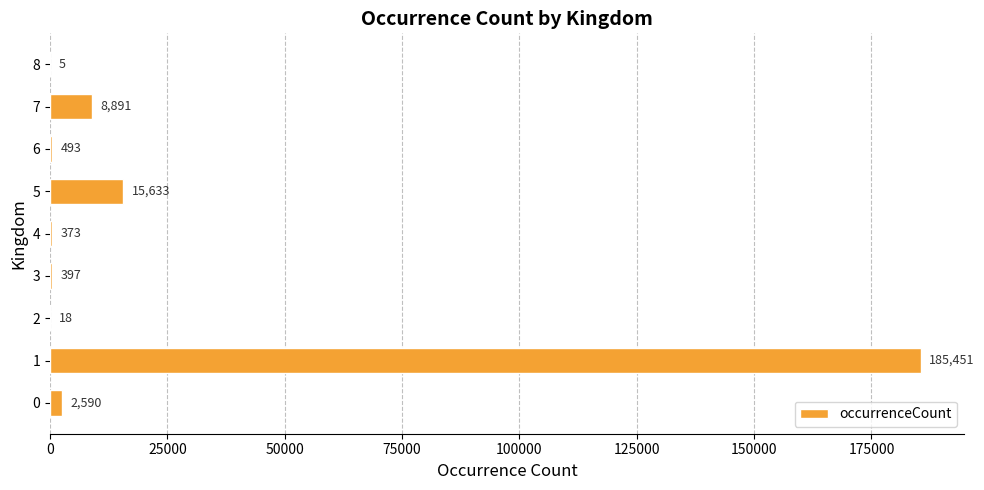

What is the average value?

23761